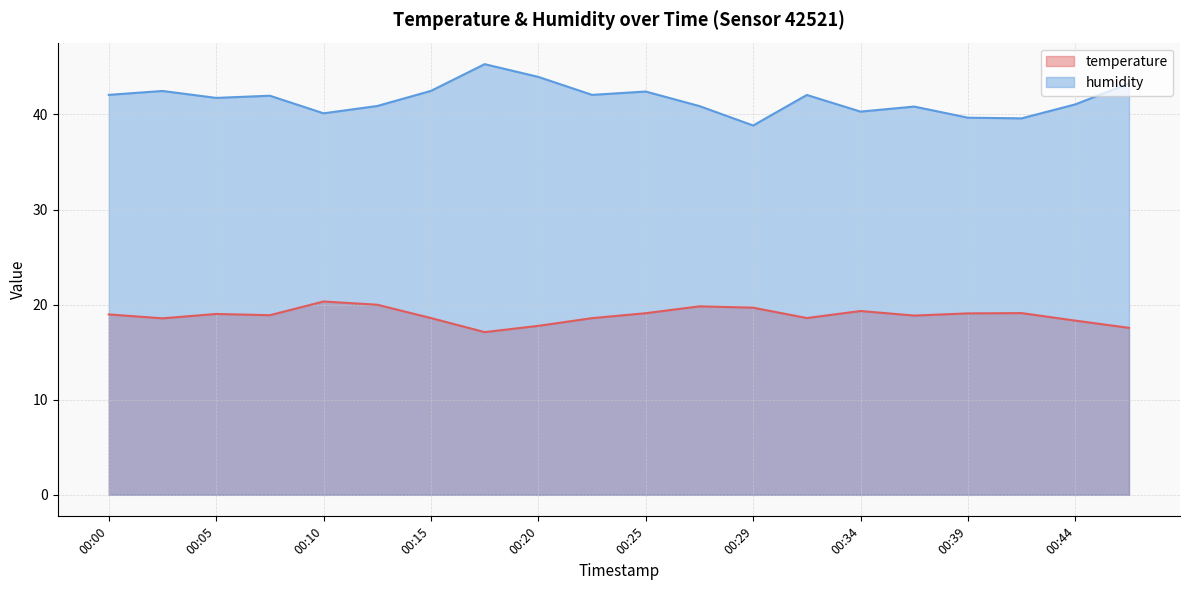

What is the difference between the humidity values at 00:12 and 00:44?

0.2